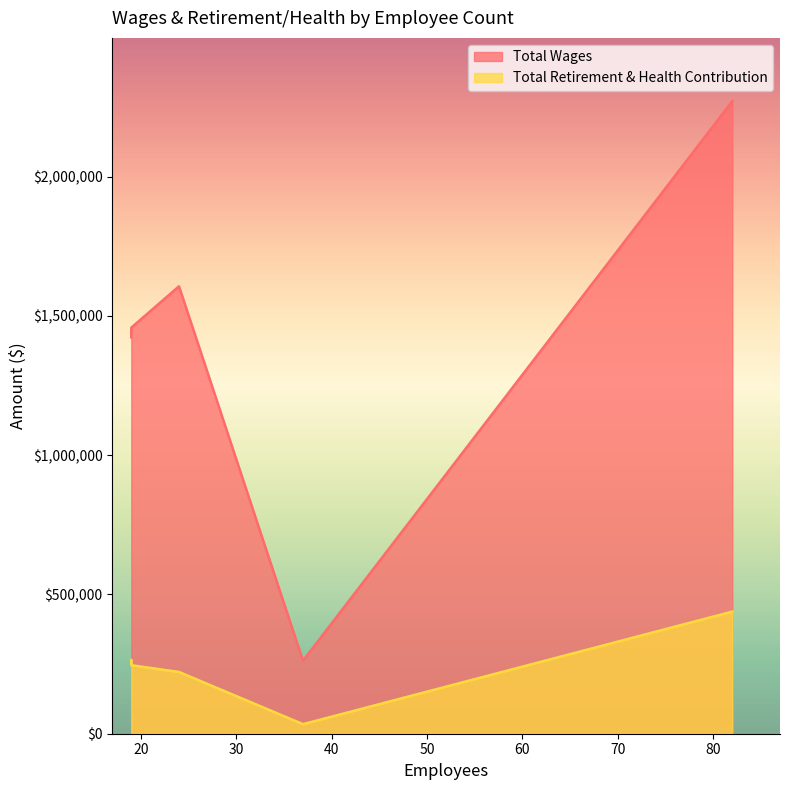

The value of Total Wages at 24 is 2649375.8. True or false?

False